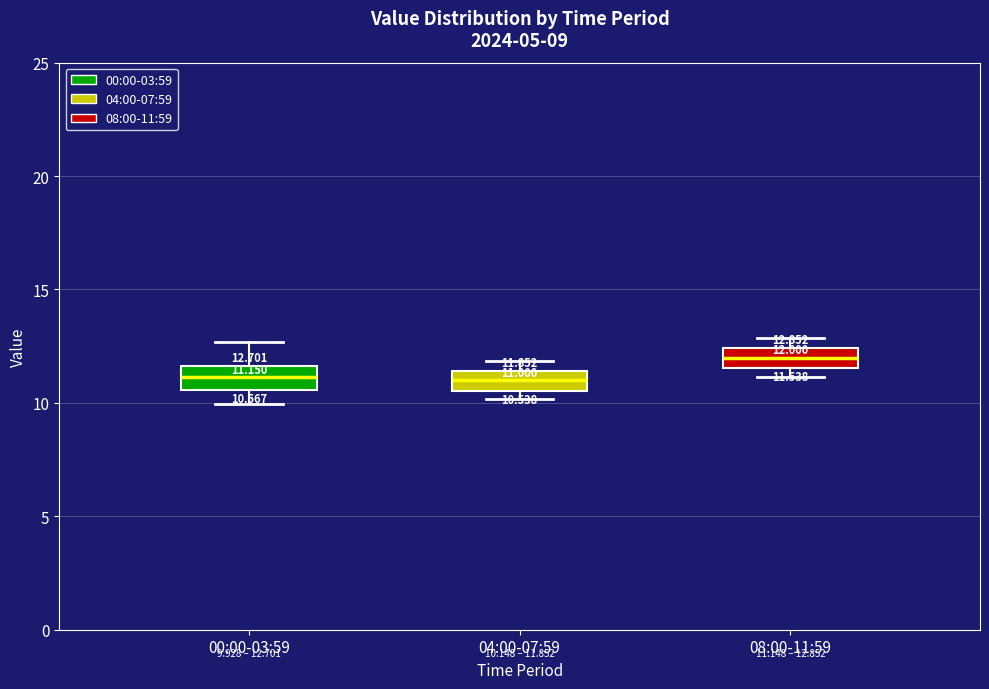

Which box's median line is the highest?

08:00-11:59